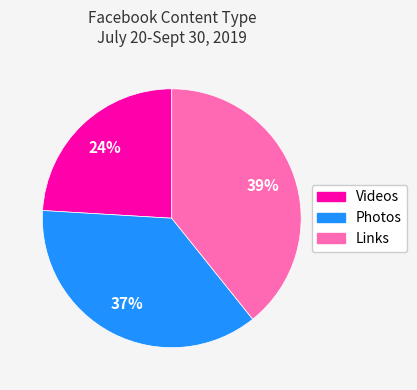

Is it true that Links is 39% of the pie?

True